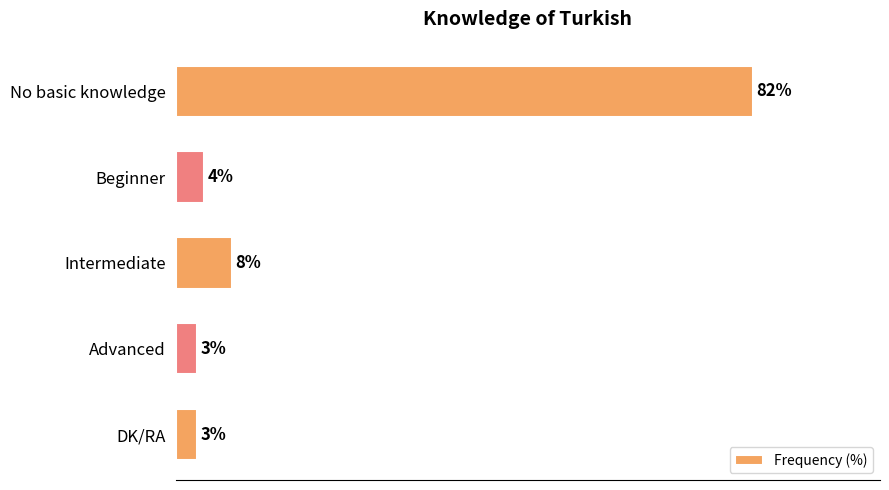

At which label is the value closest to 42?

Intermediate